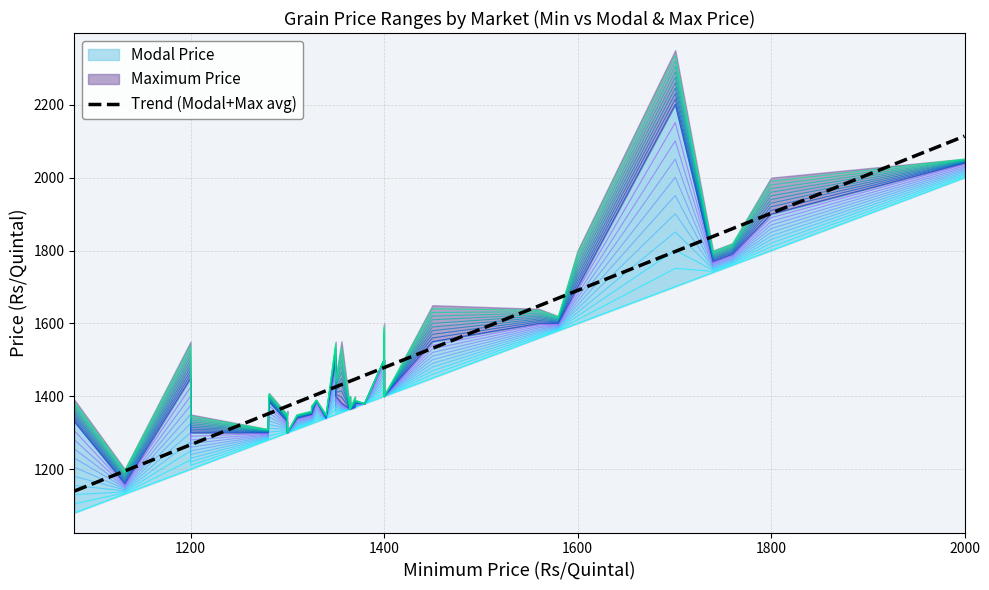

True or false: the data shows 960.3 at 35.

False